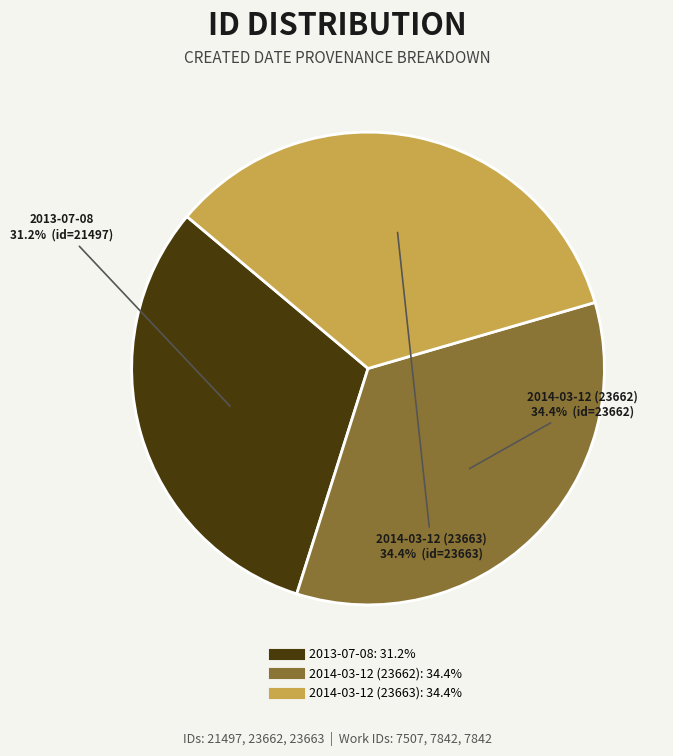

Which slice is the smallest?

2013-07-08